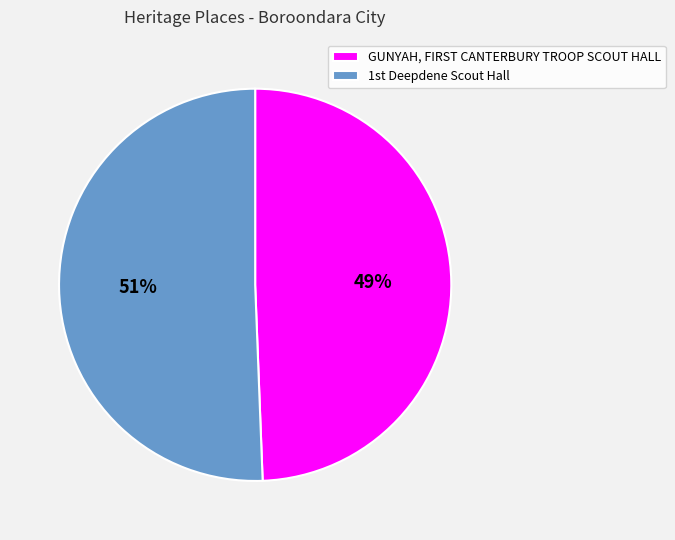

Rank the categories by value from lowest to highest.

GUNYAH, FIRST CANTERBURY TROOP SCOUT HALL, 1st Deepdene Scout Hall